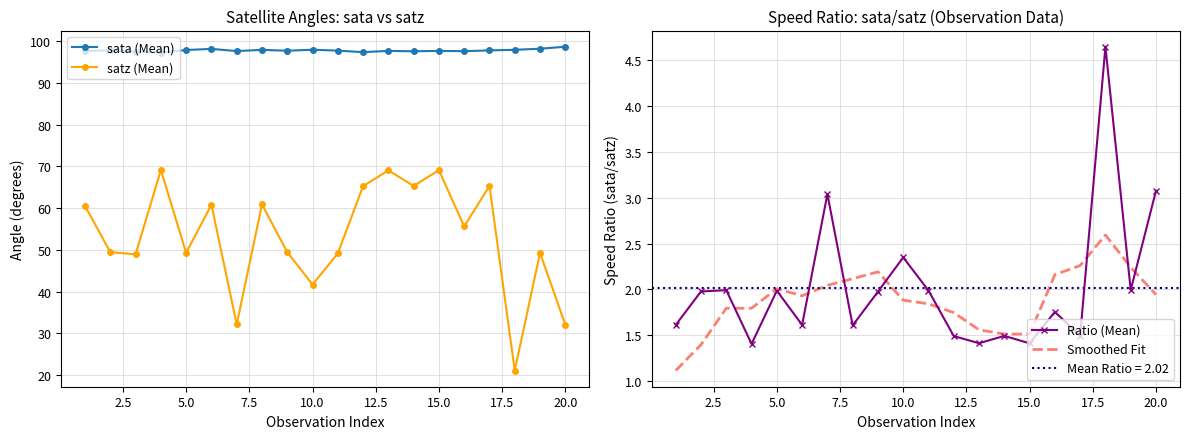

What is the smallest value displayed?

1.1